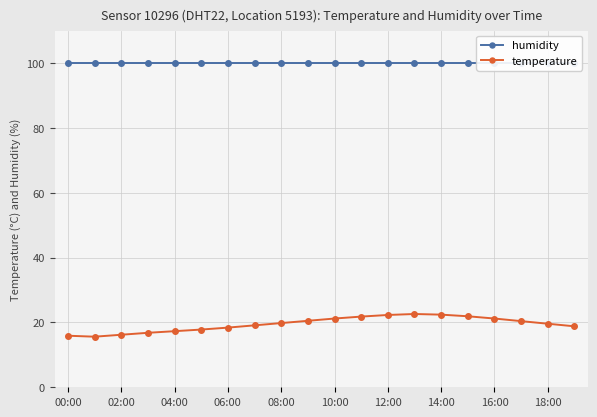

True or false: temperature and humidity cross at least once.

False